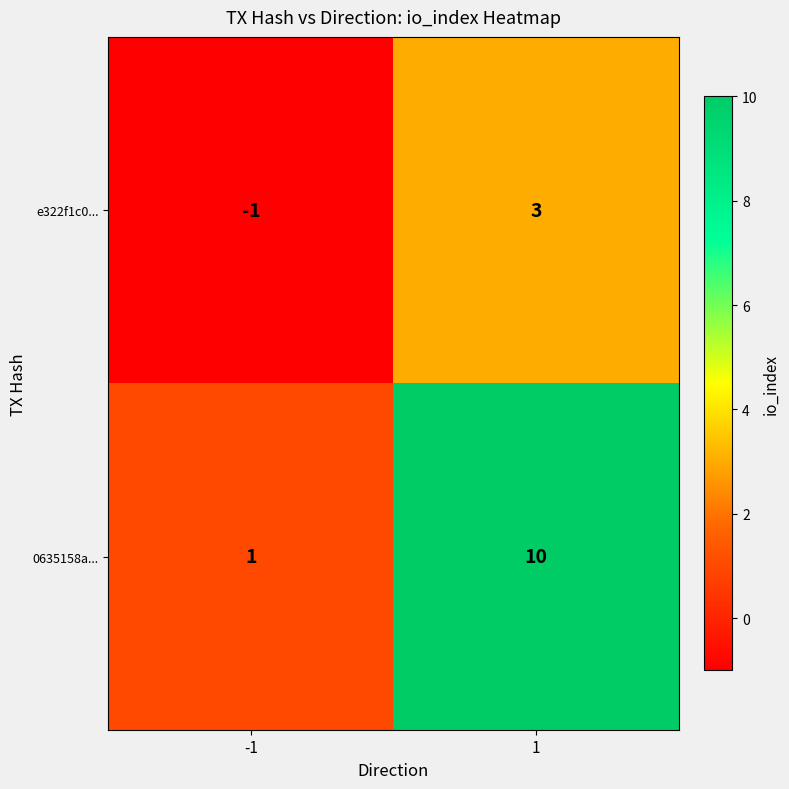

Between -1 and 1, which series saw the biggest shift?

0635158a...